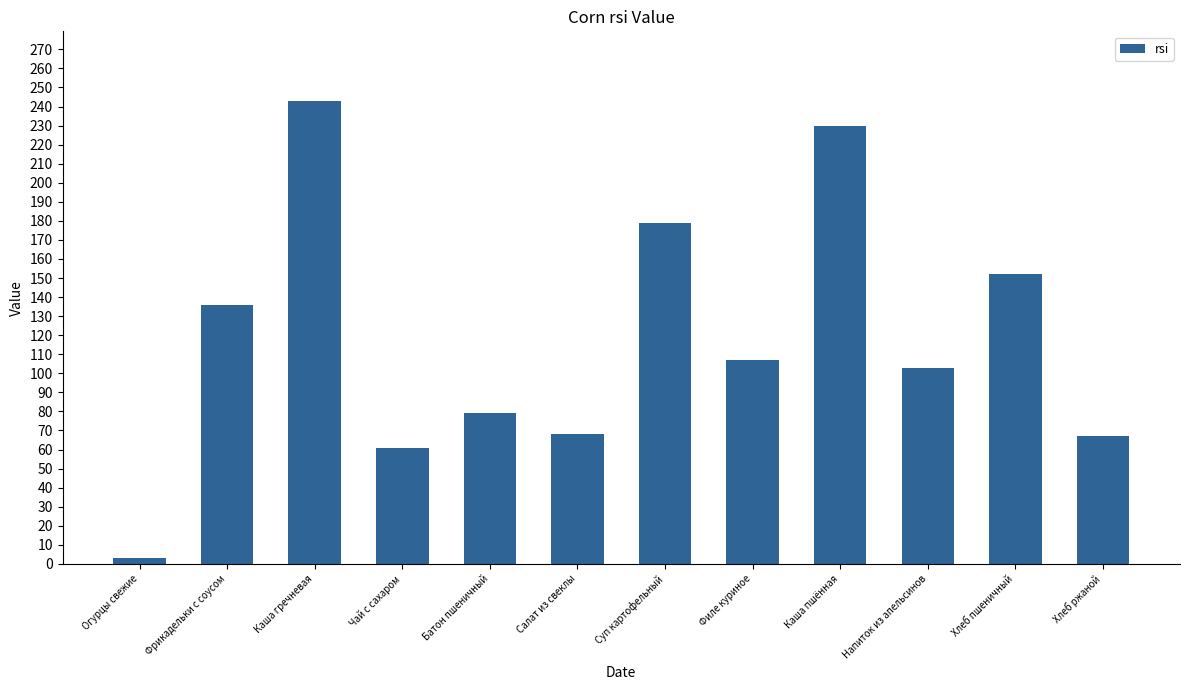

Which has a higher value, Батон пшеничный or Огурцы свежие?

Батон пшеничный